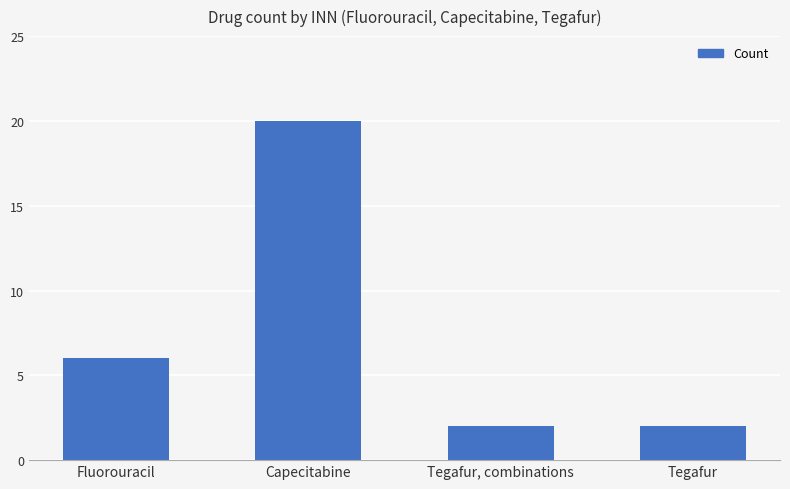

How many data points are less than 6?

2